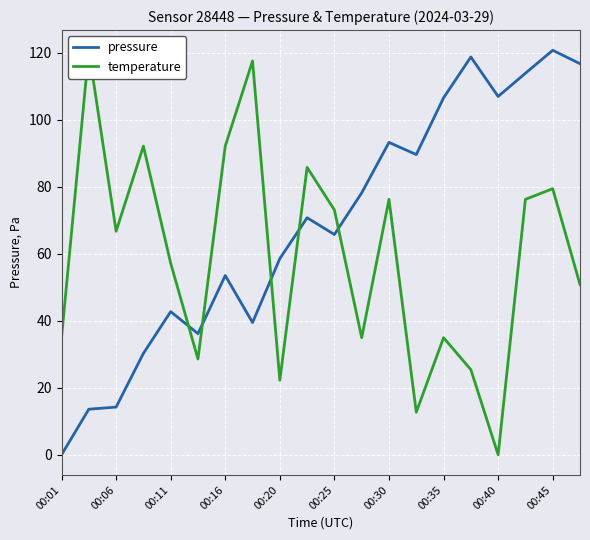

At which label does pressure reach its peak?

00:45